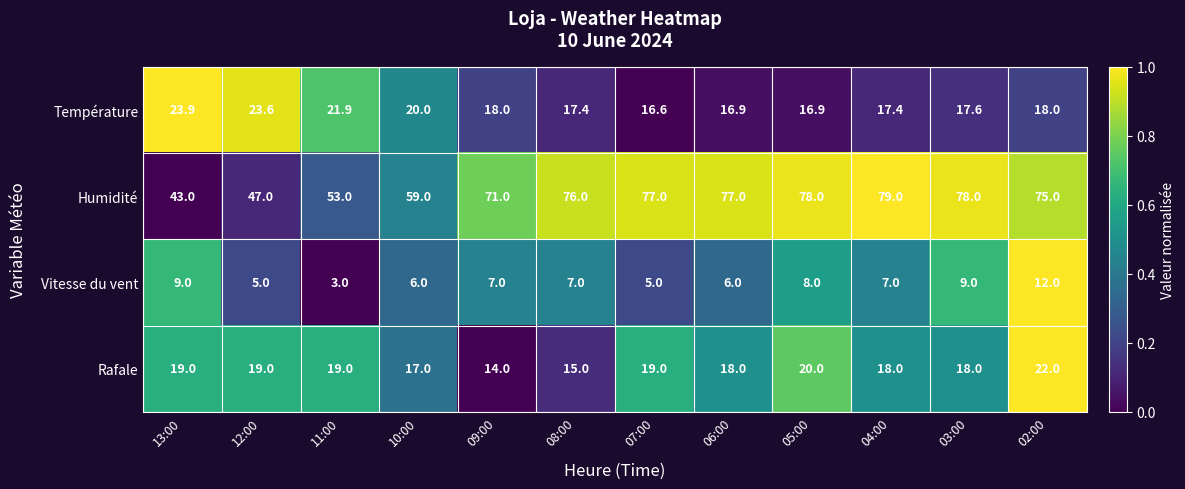

What is the difference between the maximum and second lowest values in the Température series?

7.0